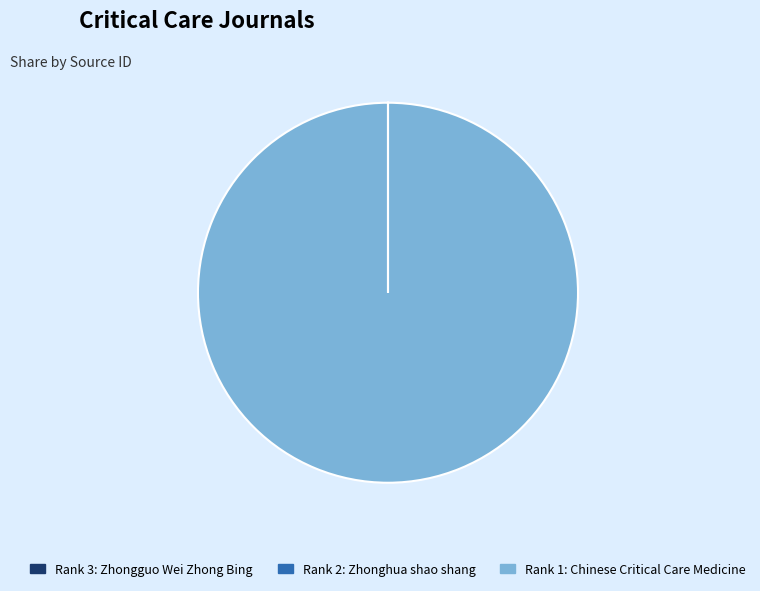

Does any single category account for the majority?

Yes